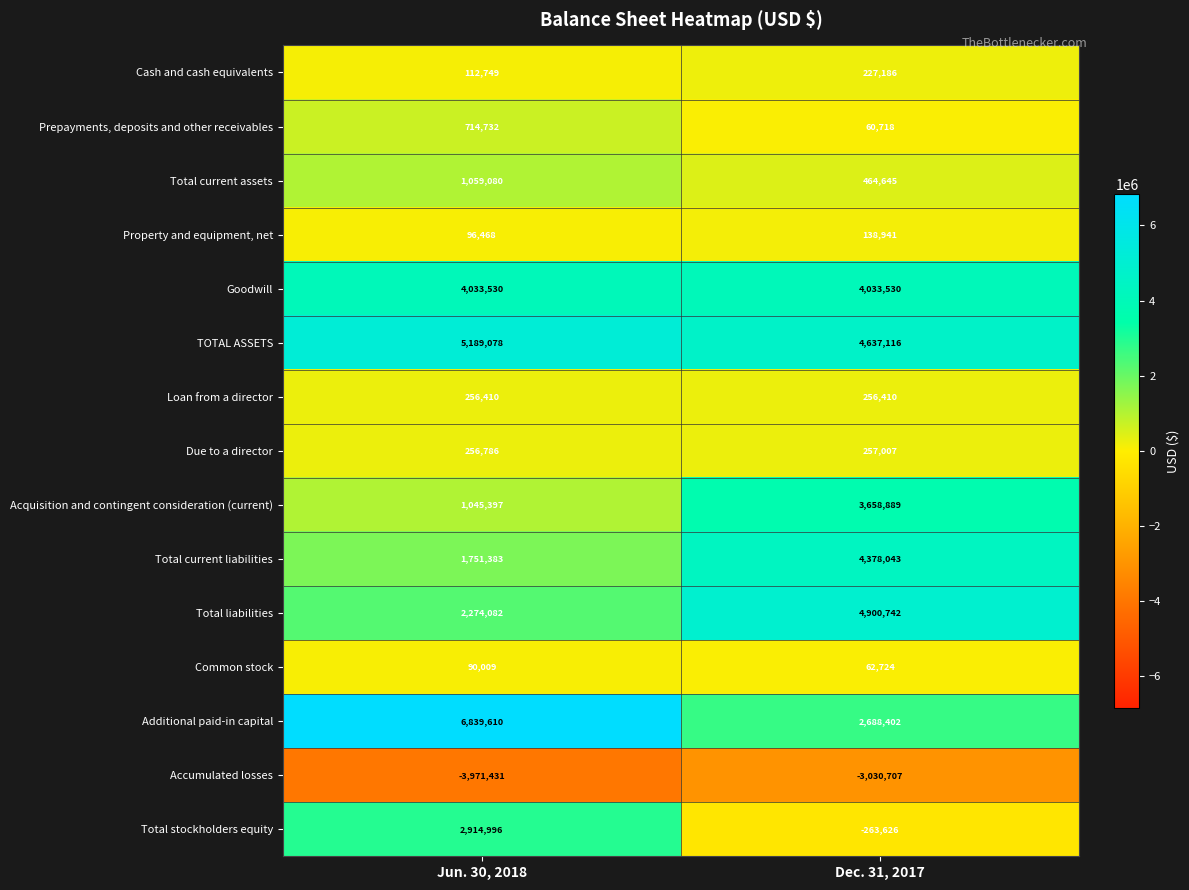

What is the highest value of the Loan from a director series?

256410